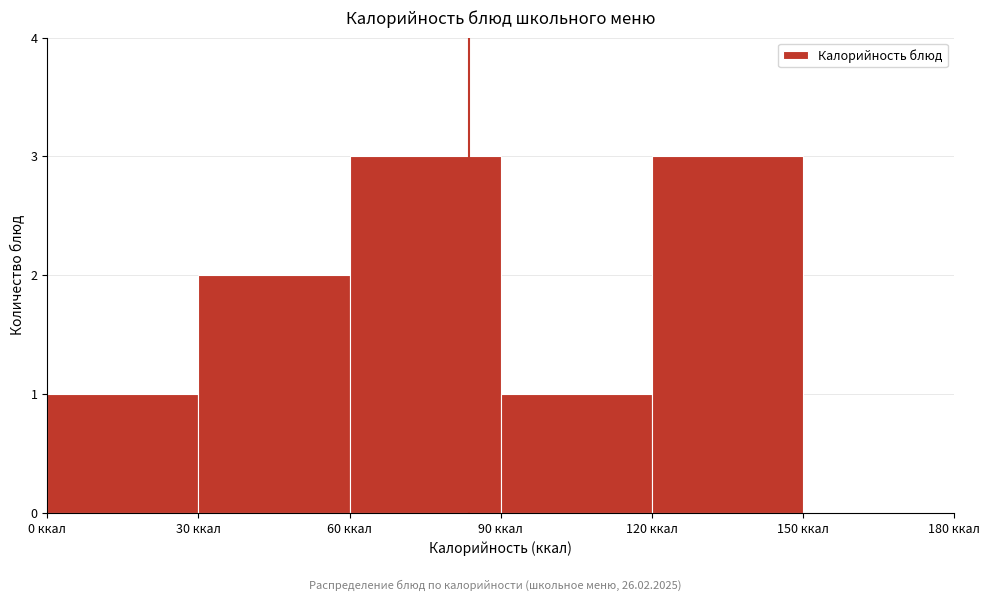

Reading left to right, transcribe this chart: for each bar, give the range it covers on the x-axis and its height. The values are not printed on the chart, so give them approximately, as read against the axis.

0 to 30: 1
30 to 60: 2
60 to 90: 3
90 to 120: 1
120 to 150: 3
150 to 180: 0